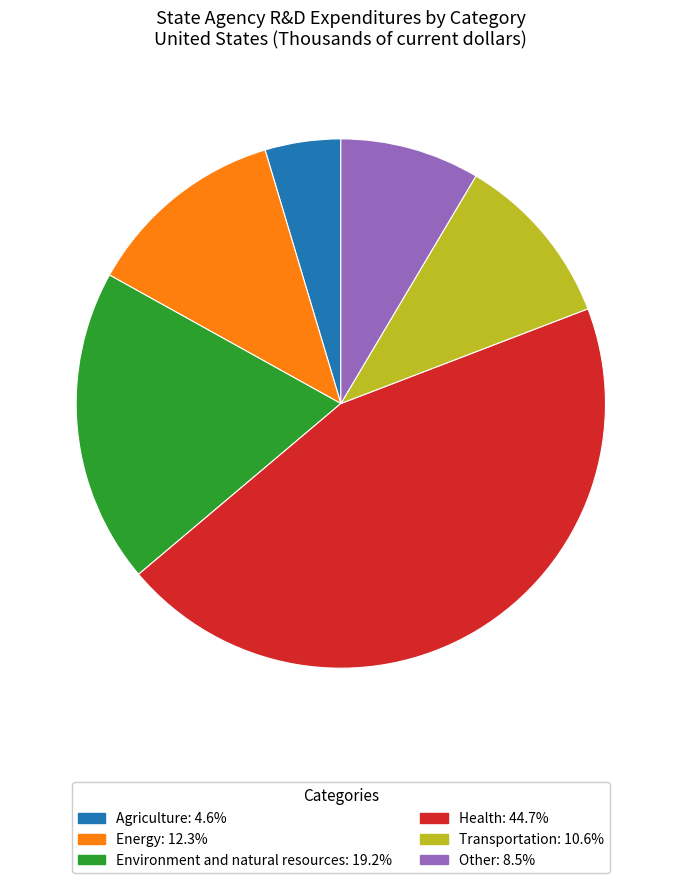

Combined, do Energy and Other account for over 50%?

No